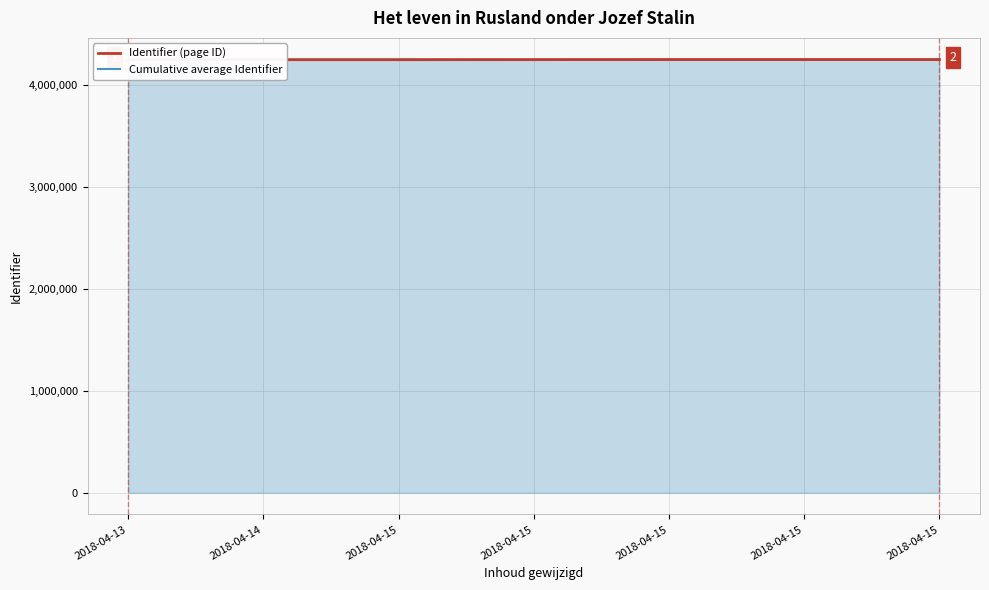

True or false: Cumulative average Identifier and Identifier (page ID) intersect in this chart.

False